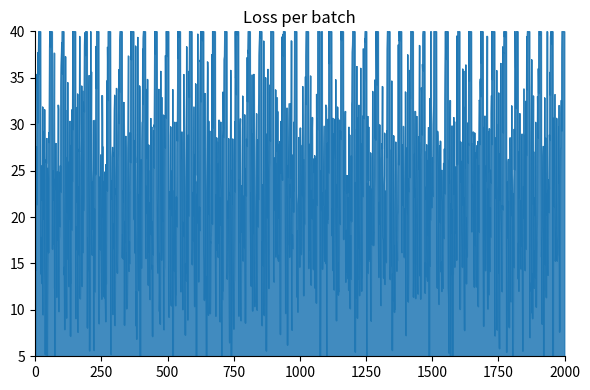

What is the maximum value shown in the chart?

40.0